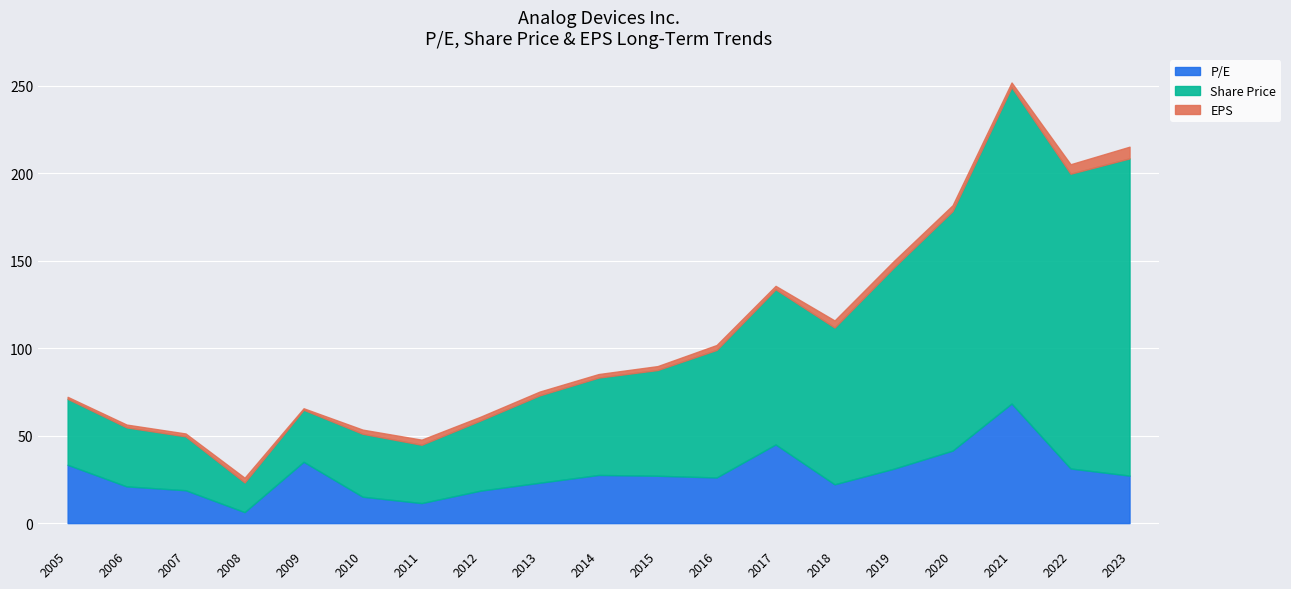

What is the difference between the maximum and minimum values in the Share Price series?

164.3